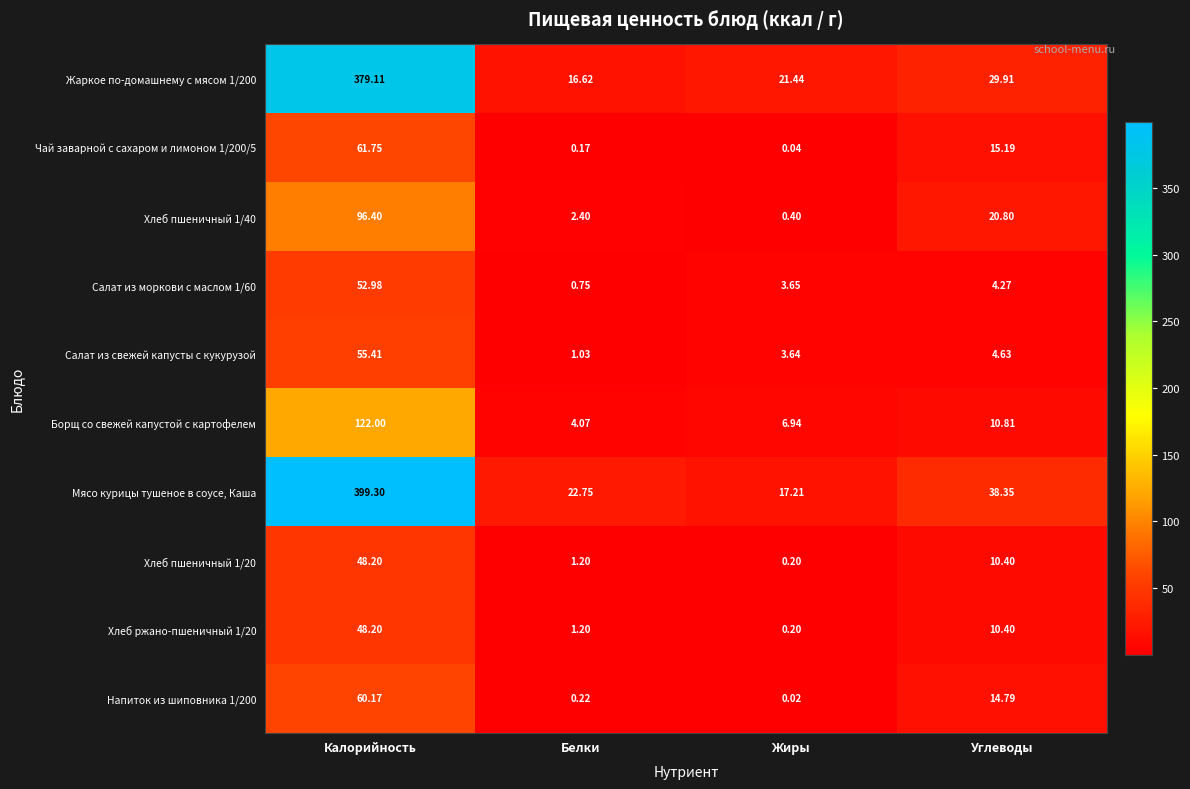

At which category is the sum across all series the highest?

Калорийность